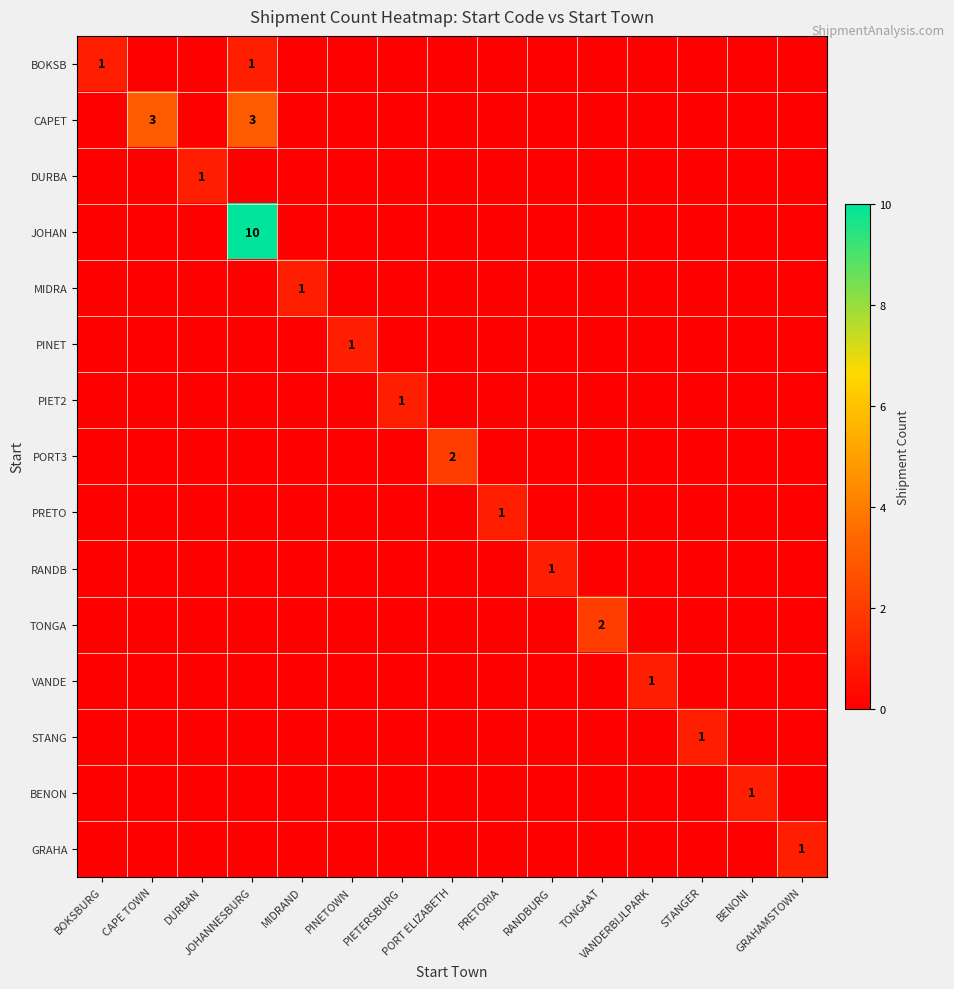

True or false: DURBA has a value of 0 at MIDRAND.

True